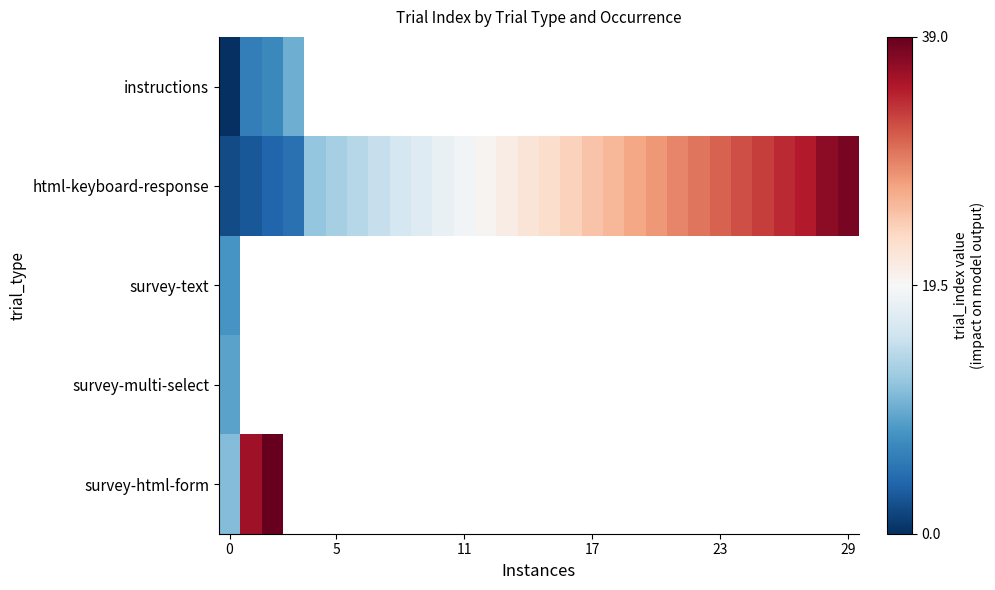

Between 21 and 26, which is larger?

26